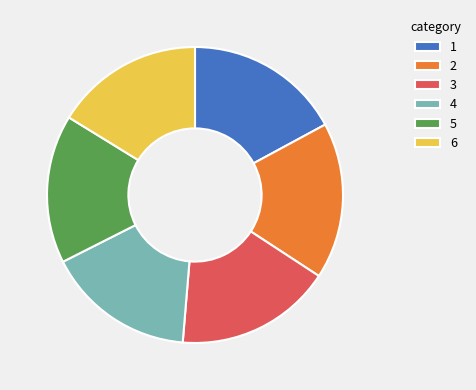

True or false: 5 accounts for 8% of the total.

False